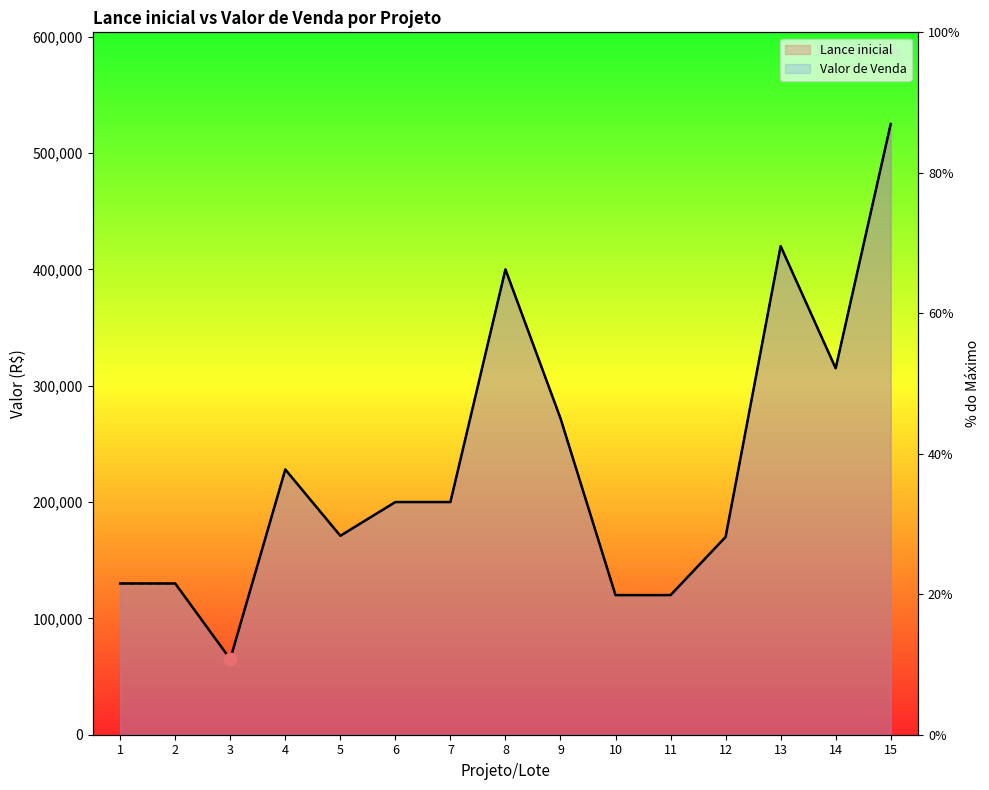

What are all the series names shown in the legend?

Lance inicial, Valor de Venda